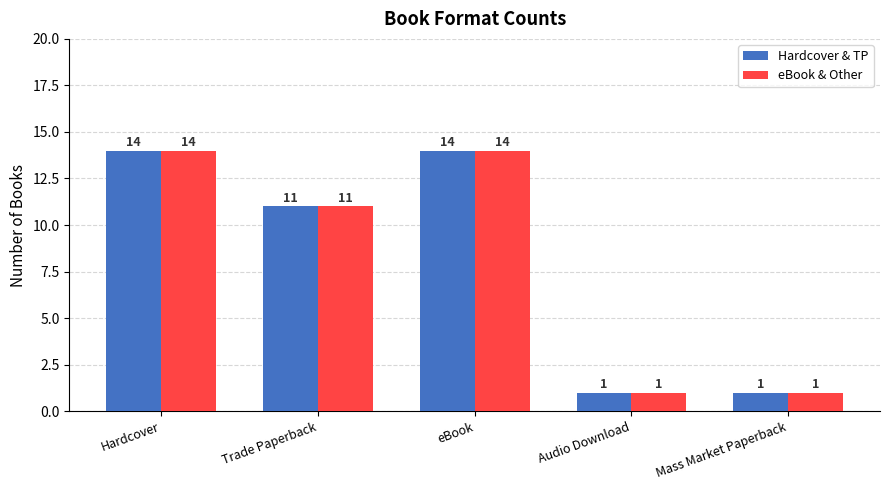

What is the value of the Hardcover & TP bar at the 4th from the left?

1